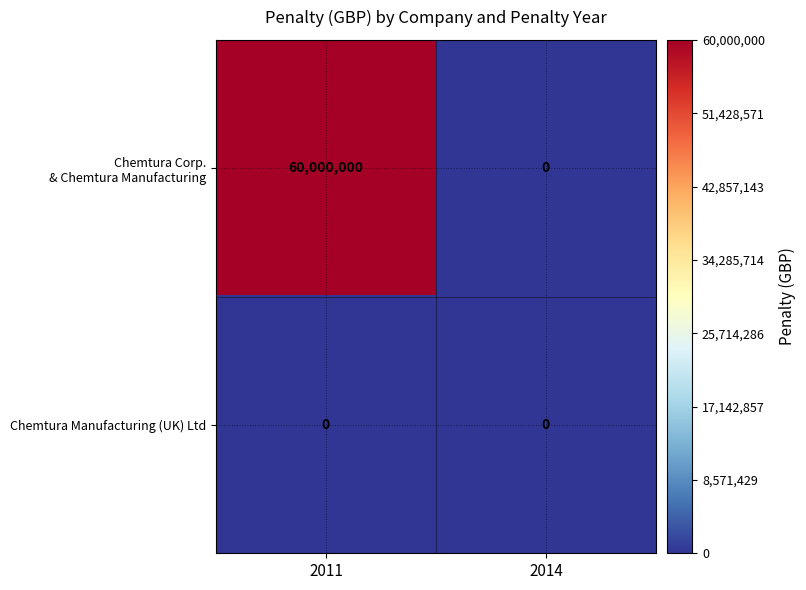

What is the difference between the highest and lowest values at 2011?

60000000